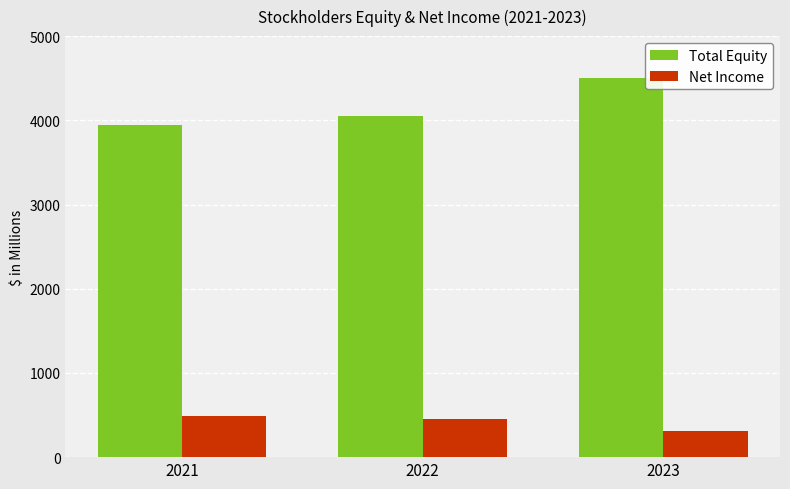

What is the average value of the Total Equity series?

4165.0